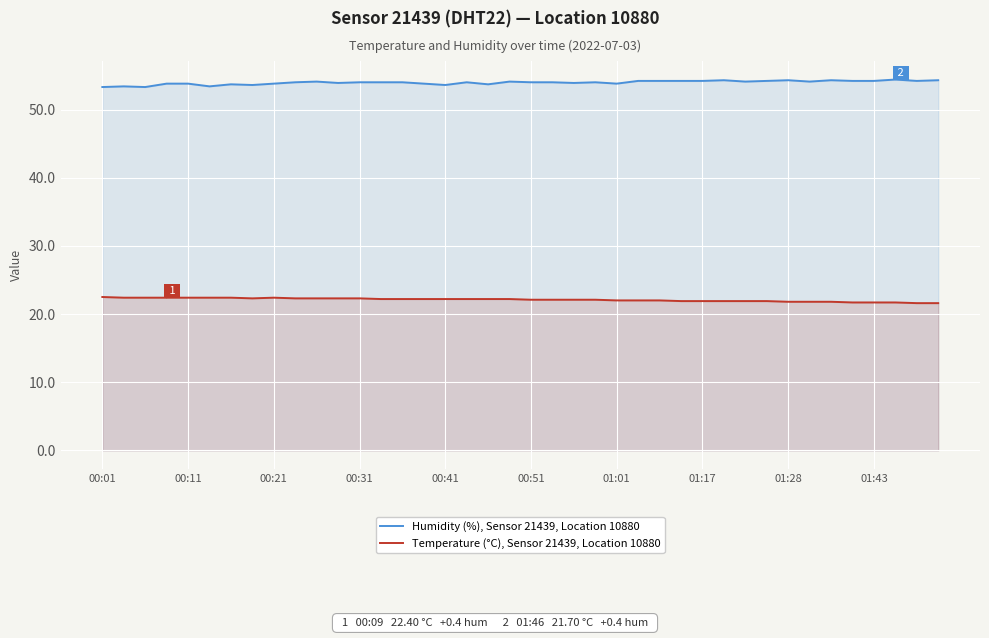

What are all the series names shown in the legend?

Humidity (%), Sensor 21439, Location 10880, Temperature (°C), Sensor 21439, Location 10880